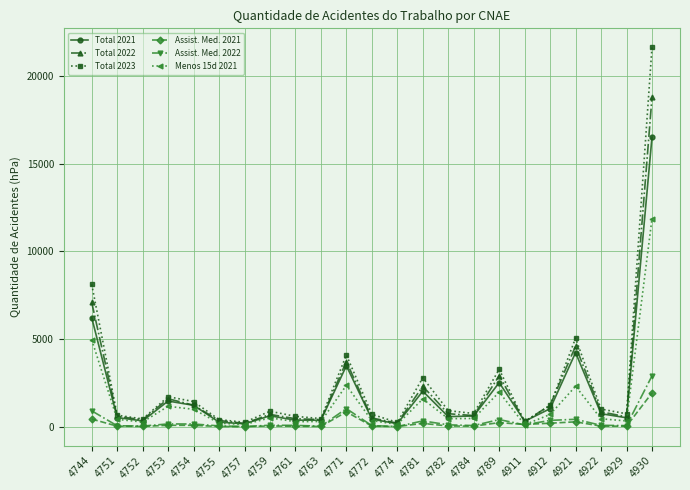

Is it true that Total 2021 equals 22511 at 4930?

False